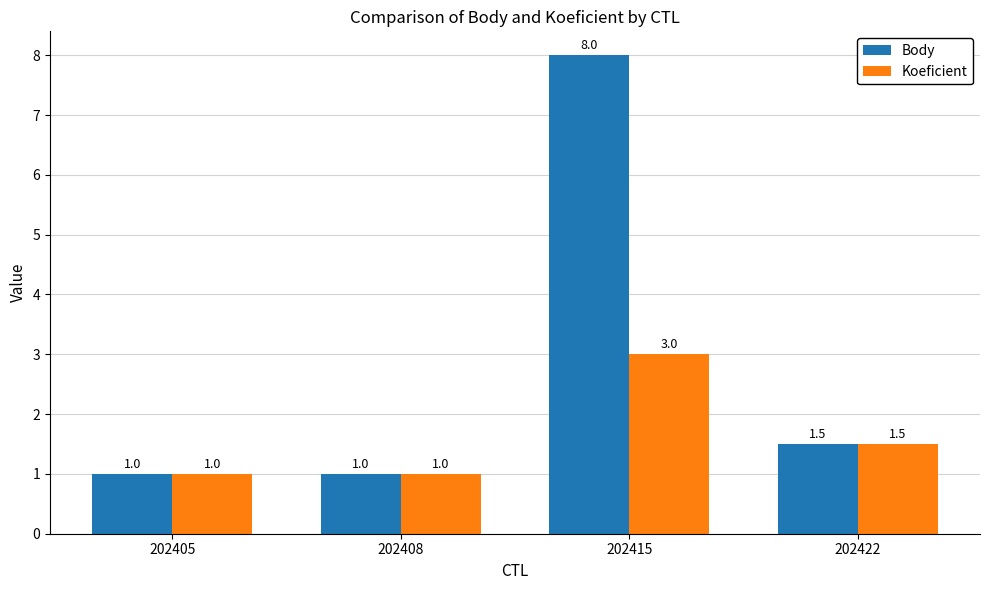

Does the chart contain any negative values?

No